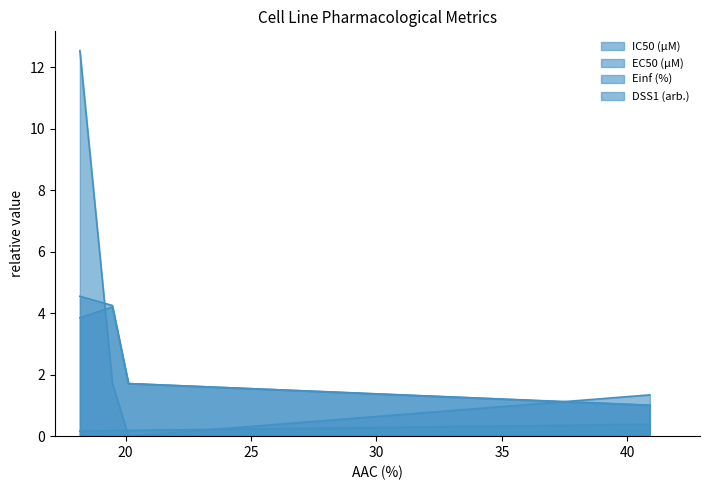

Between 18.18 and 20.118, which is larger?

20.118